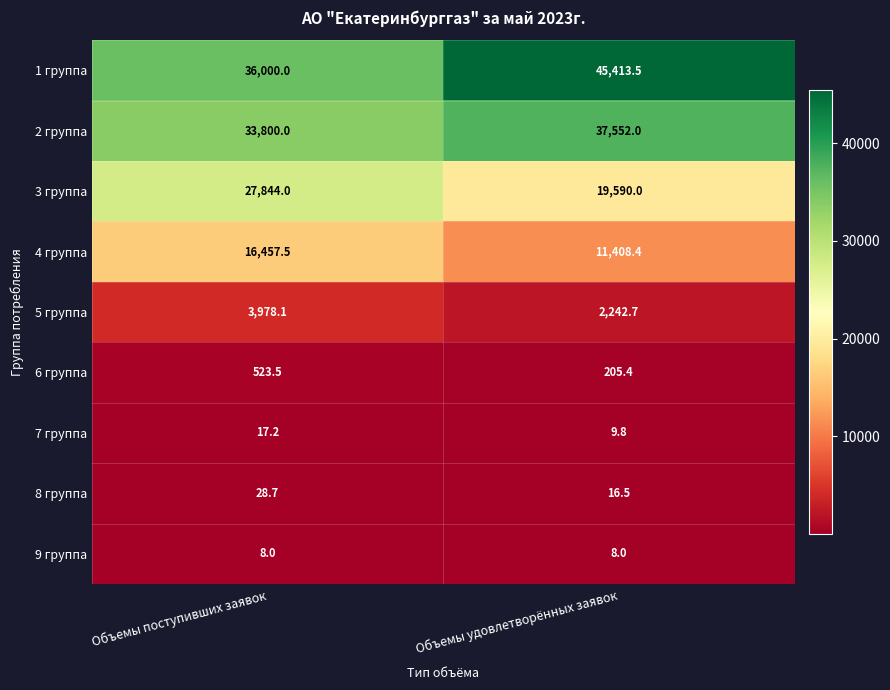

Between Объемы поступивших заявок and Объемы удовлетворённых заявок, which series saw the biggest shift?

1 группа